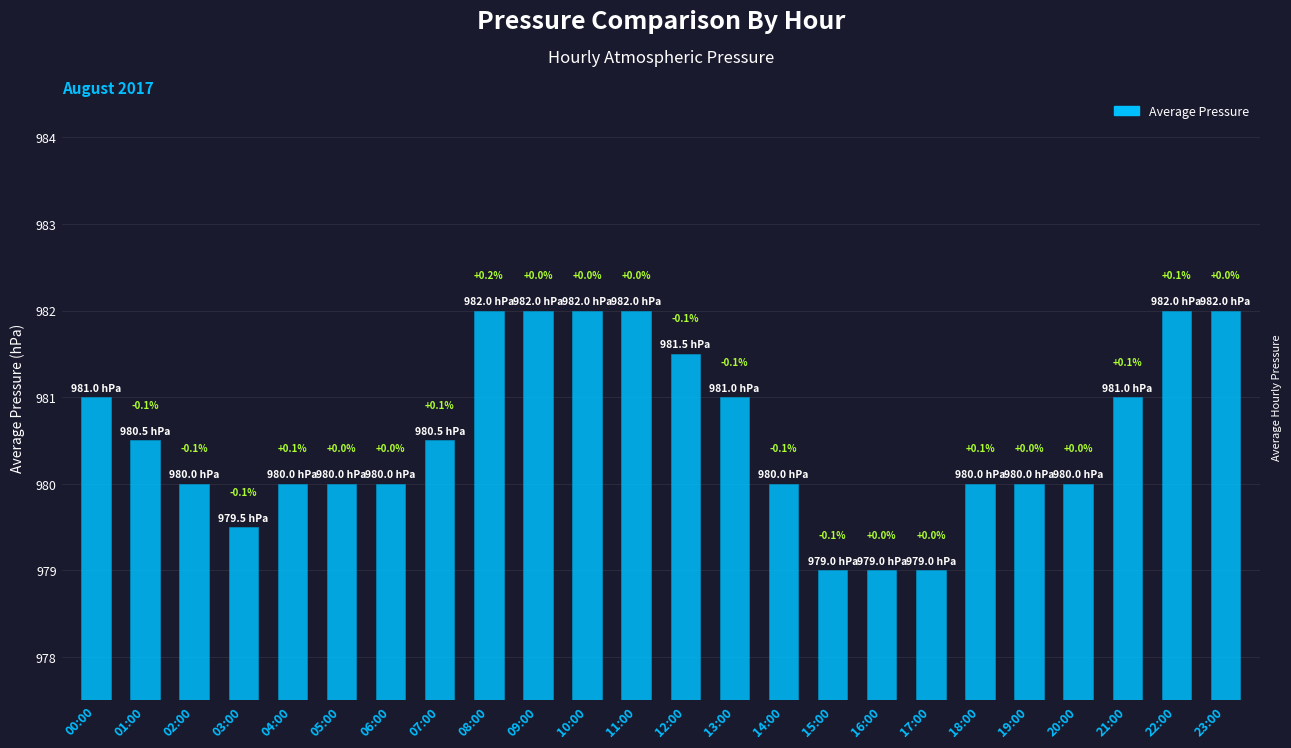

Are the bars horizontal?

No